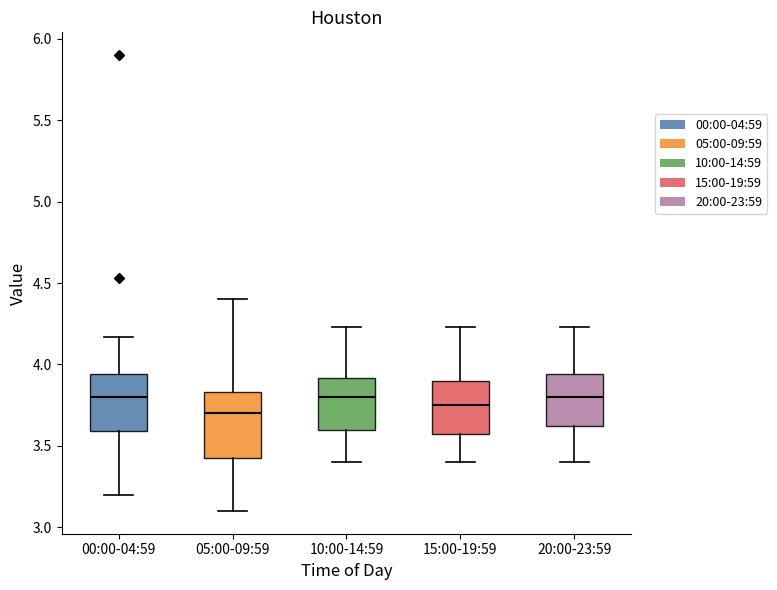

Reading left to right, transcribe this box plot: for each box, give where its median line is, the range the box spans, and where its two whiskers end, as read against the y-axis. The values are not printed on the chart, so give them approximately, as read against the axis.

00:00-04:59: median 3.80, box 3.60 to 3.95, whiskers 3.20 to 4.15
05:00-09:59: median 3.70, box 3.40 to 3.85, whiskers 3.10 to 4.40
10:00-14:59: median 3.80, box 3.60 to 3.90, whiskers 3.40 to 4.25
15:00-19:59: median 3.75, box 3.55 to 3.90, whiskers 3.40 to 4.25
20:00-23:59: median 3.80, box 3.60 to 3.95, whiskers 3.40 to 4.25